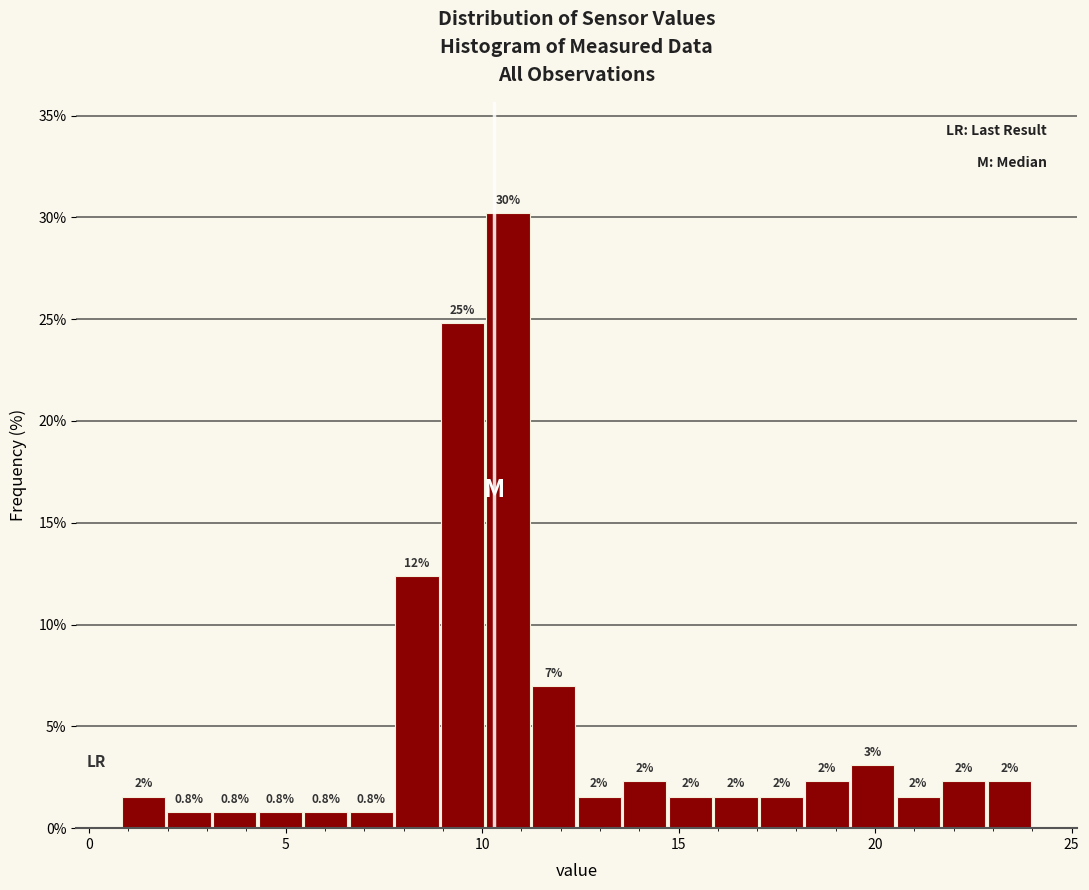

Read against the x-axis, roughly where is the centre of the tallest bar?

10.5